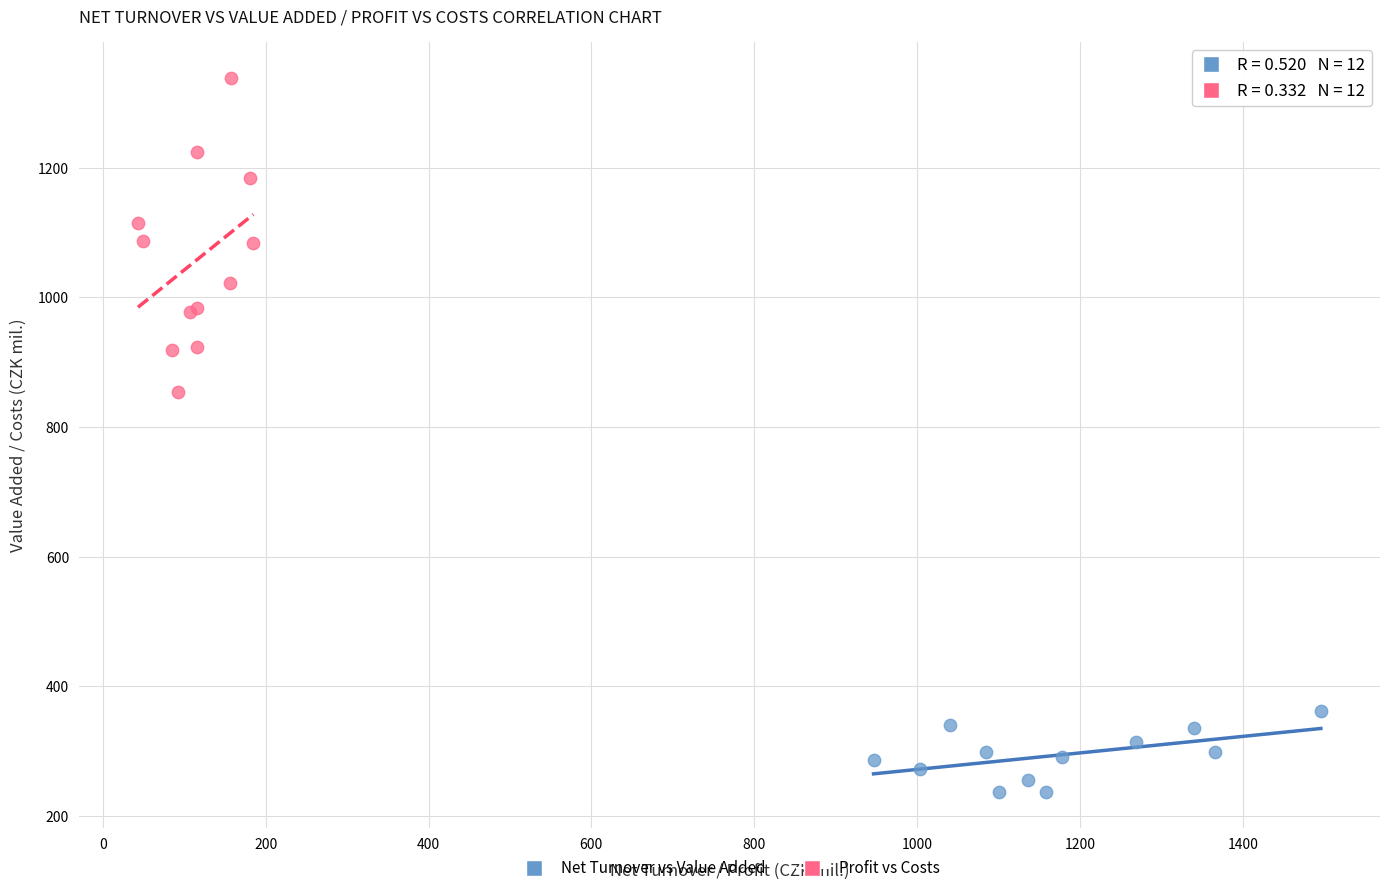

What are all the series names shown in the legend?

Net Turnover vs Value Added, Profit vs Costs